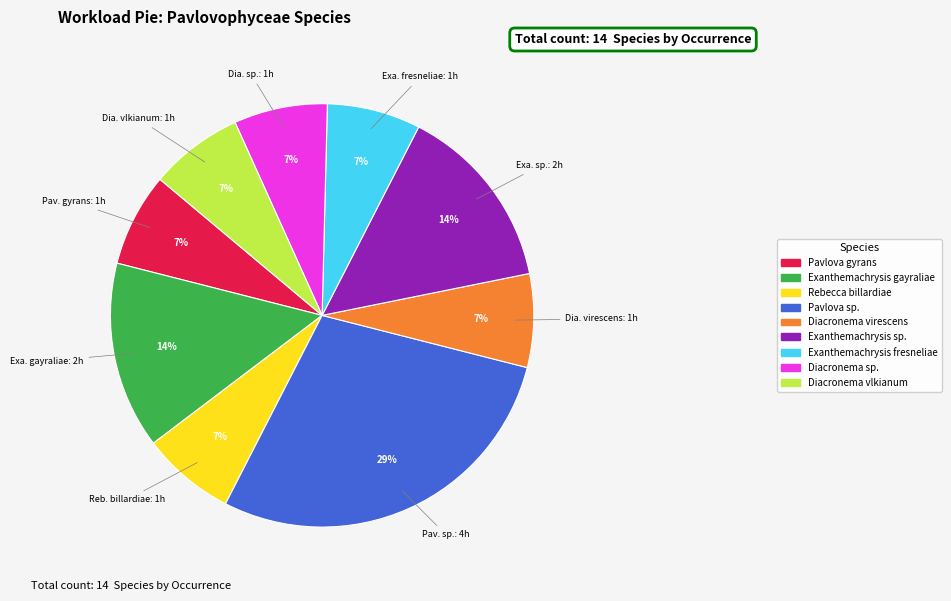

Is there a majority slice in this chart?

No